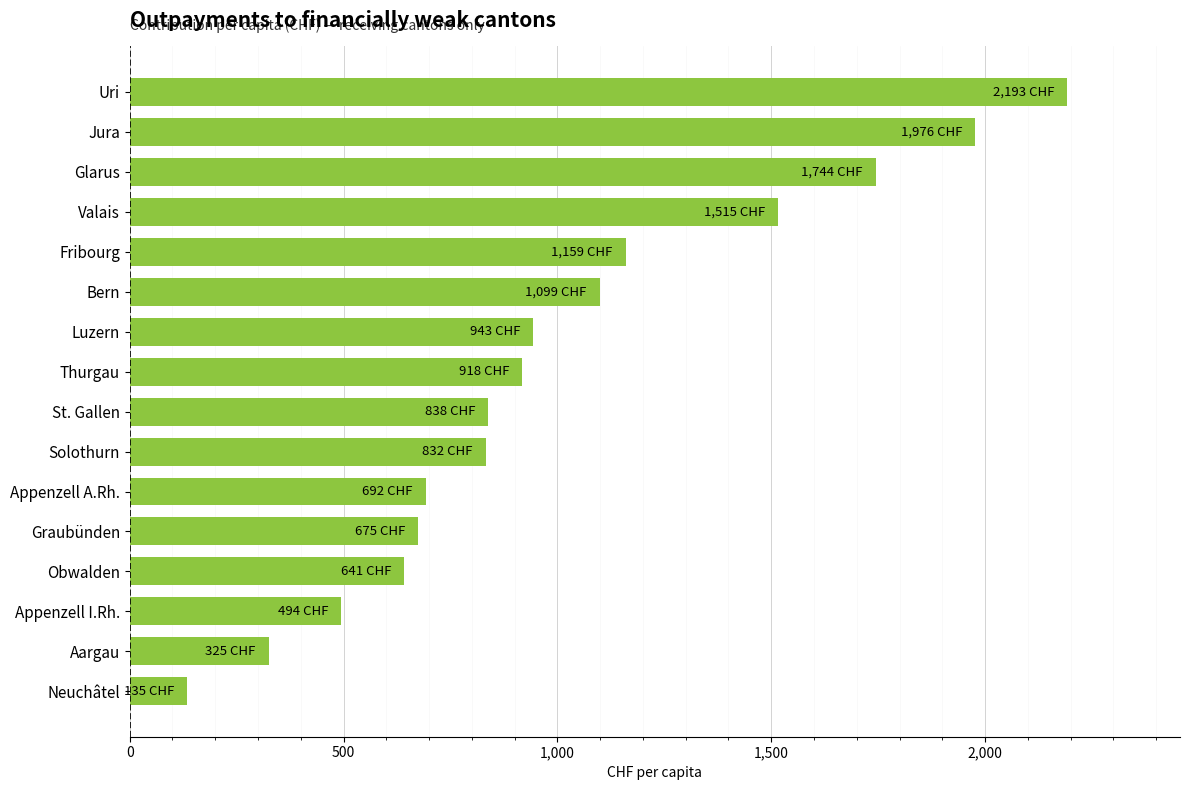

What value does the data have at Appenzell A.Rh.?

691.6